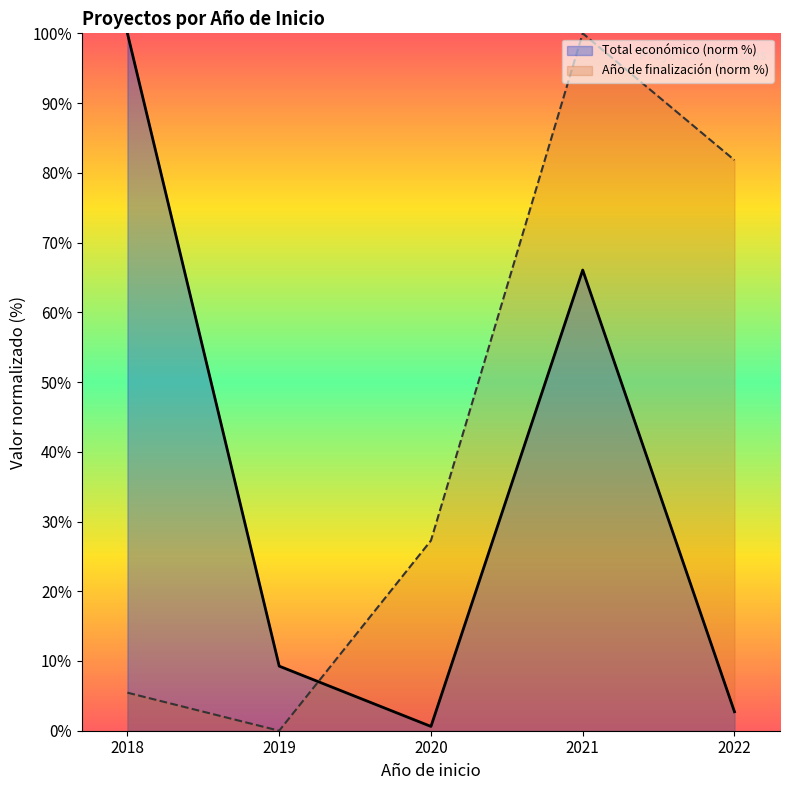

Does the chart have visible grid lines?

No